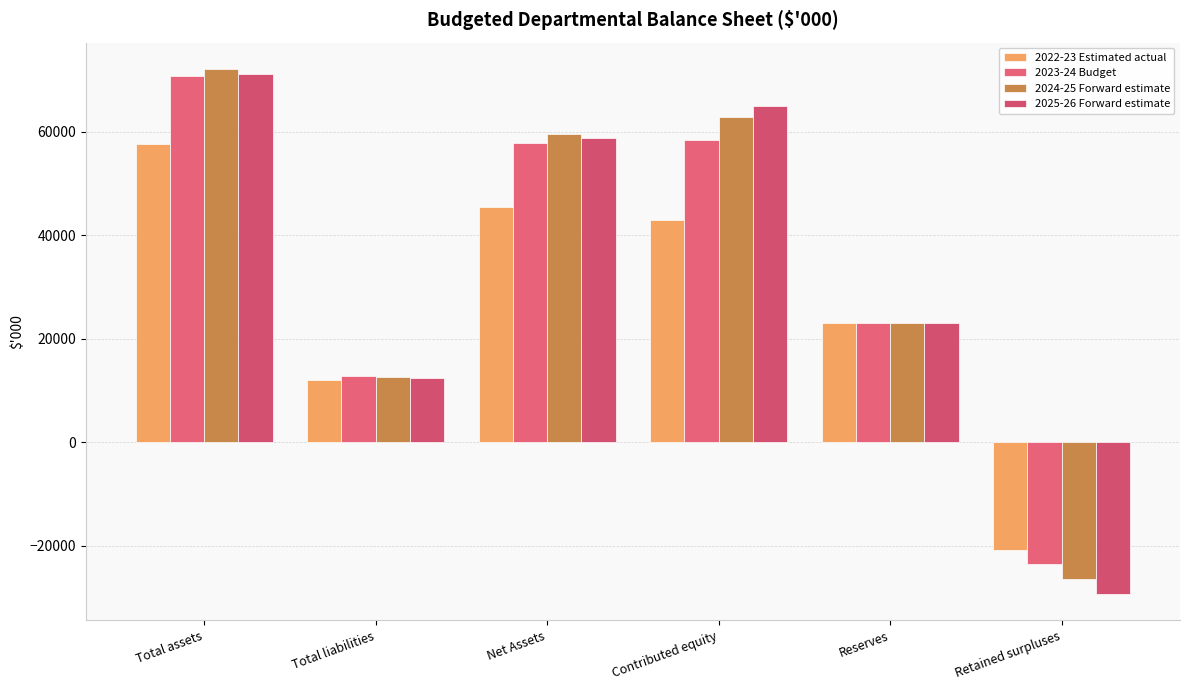

What is the value of the 2025-26 Forward estimate bar at the 5th from the left?

23108